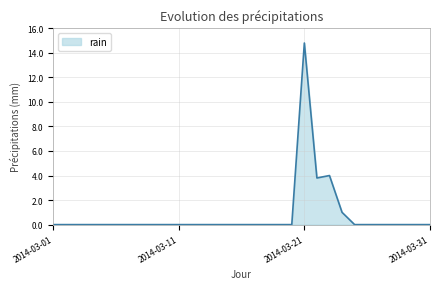

What is the maximum value shown in the chart?

14.8